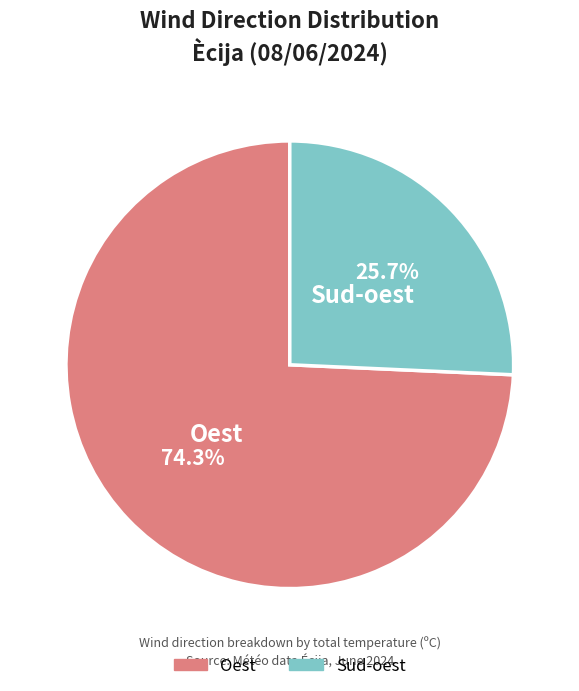

Which slice is the largest?

Oest